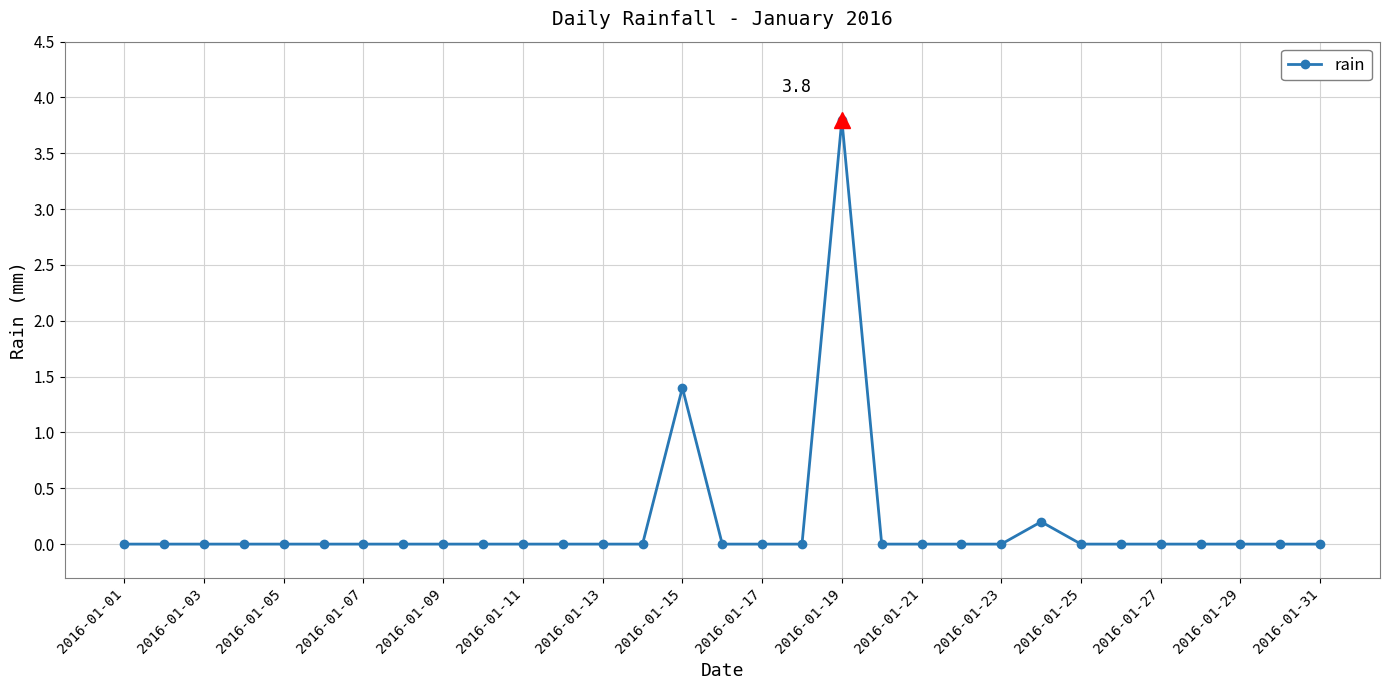

Does the chart have visible grid lines?

Yes